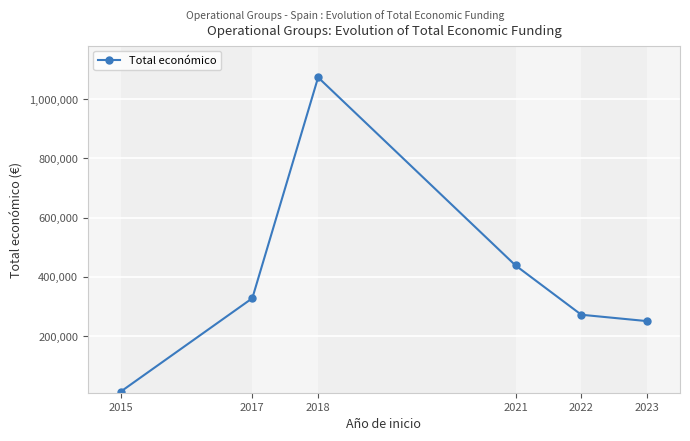

How many data points are less than 327744?

3